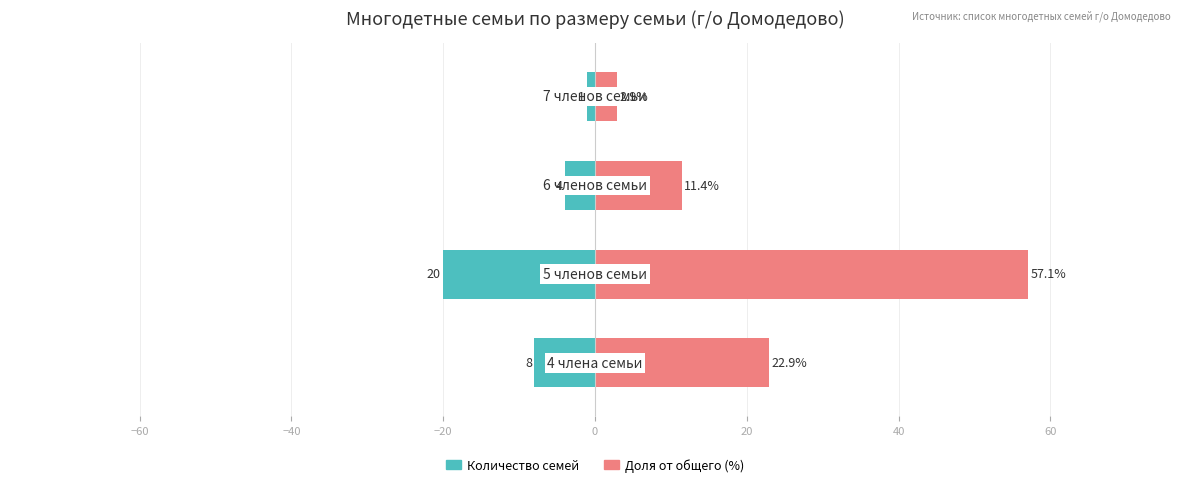

What is the sum of all Количество семей values?

-33.0